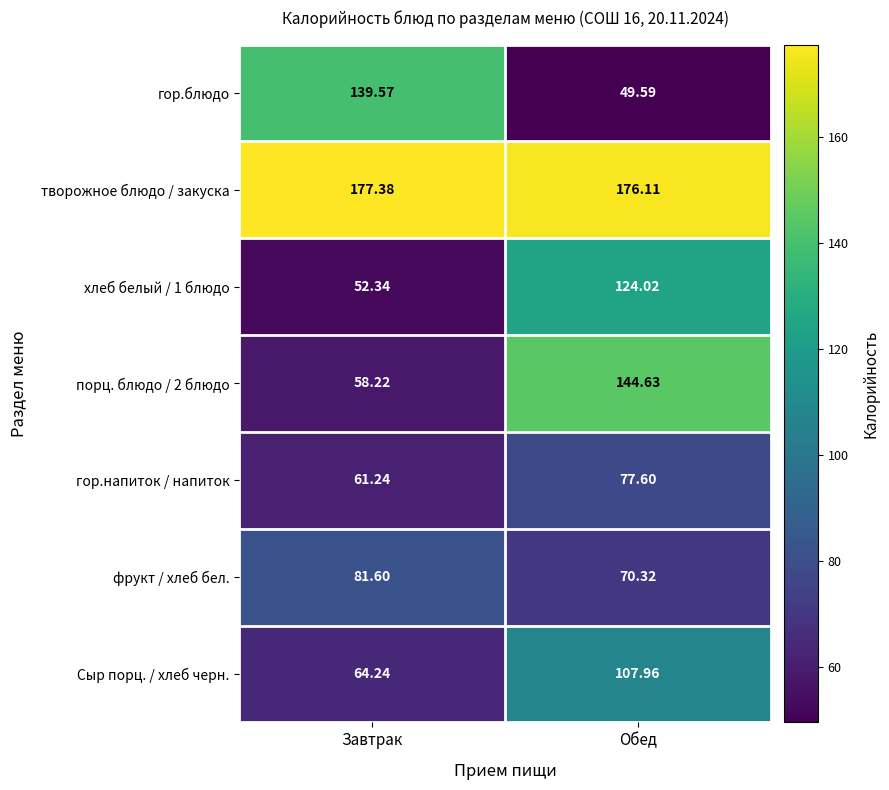

Which category has the lowest value across all series?

Обед